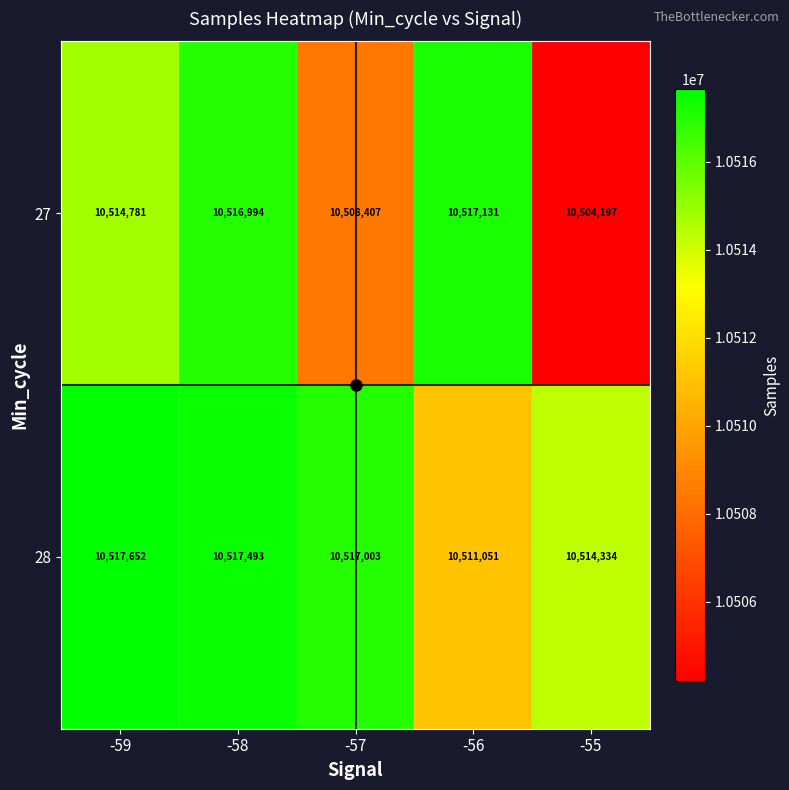

List the labels in order of 27 value, largest first.

-56, -58, -59, -57, -55